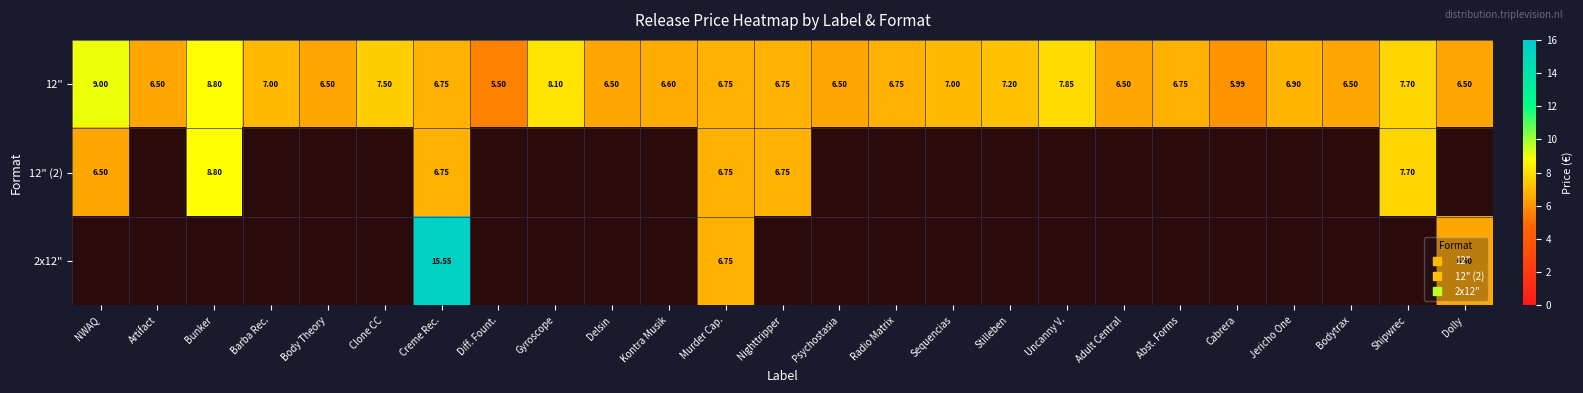

List the labels in order of 12" value, largest first.

NWAQ, Bunker, Gyroscope, Uncanny V., Shipwrec, Clone CC, Stilleben, Barba Rec., Sequencias, Jericho One, Creme Rec., Murder Cap., Nighttripper, Radio Matrix, Abst. Forms, Kontra Musik, Artifact, Body Theory, Delsin, Psychostasia, Adult Central, Bodytrax, Dolly, Cabrera, Diff. Fount.